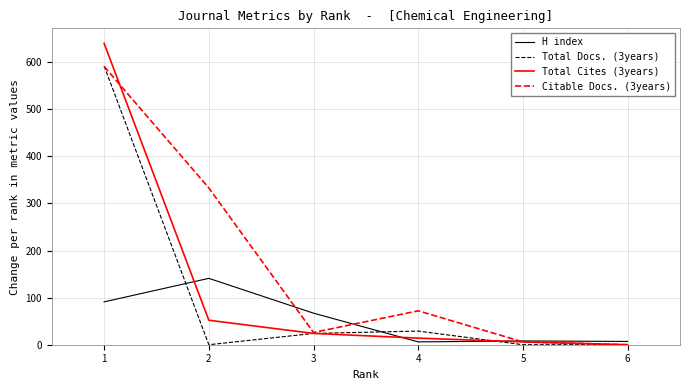

Where is the first local minimum for Citable Docs. (3years)?

3